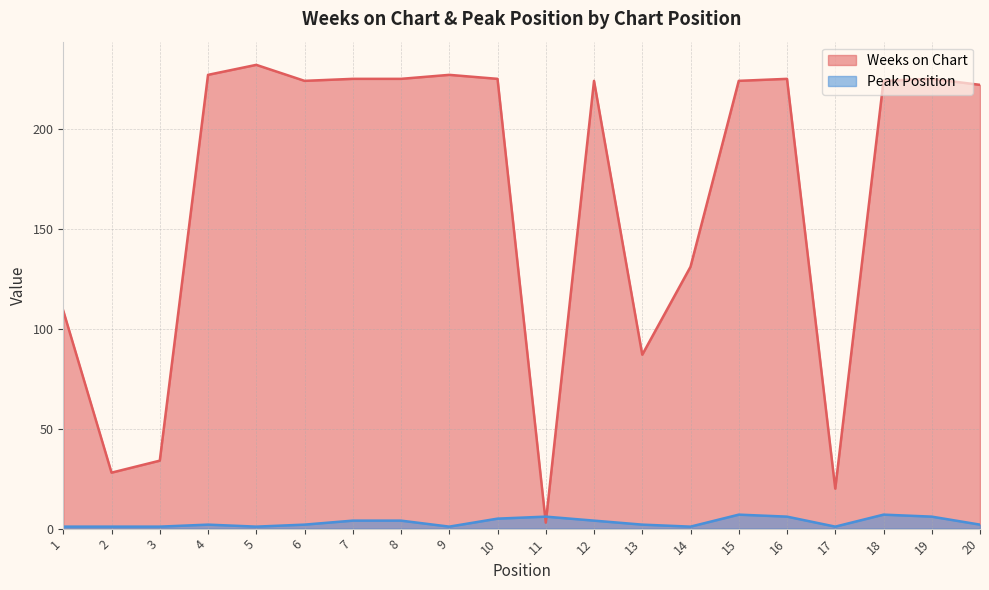

Rank the categories by Peak Position value from lowest to highest.

1, 2, 3, 5, 9, 14, 17, 4, 6, 13, 20, 7, 8, 12, 10, 11, 16, 19, 15, 18